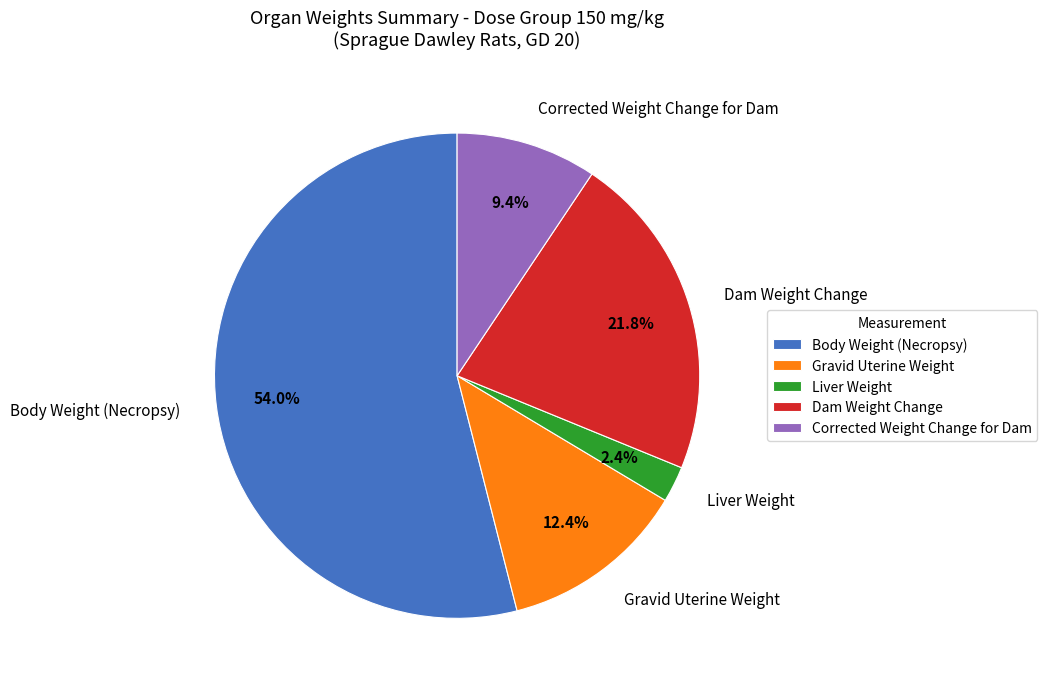

Does any single category account for the majority?

Yes